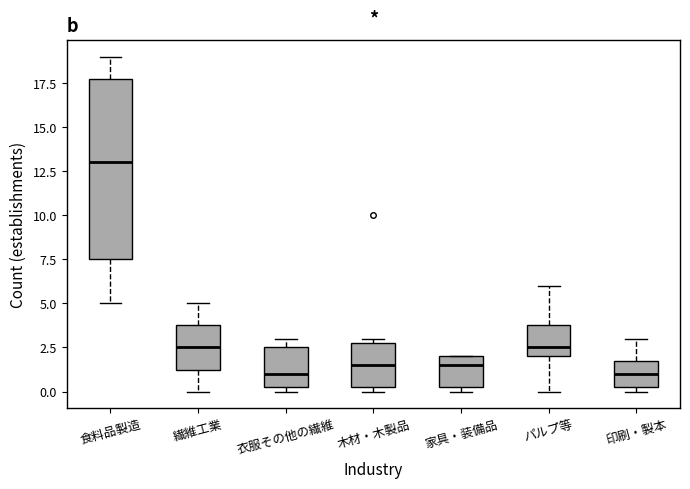

Reading left to right, transcribe this box plot: for each box, give where its median line is, the range the box spans, and where its two whiskers end, as read against the y-axis. The values are not printed on the chart, so give them approximately, as read against the axis.

食料品製造: median 13.0, box 7.5 to 18.0, whiskers 5.0 to 19.0
繊維工業: median 2.5, box 1.5 to 4.0, whiskers 0.0 to 5.0
衣服その他の繊維: median 1.0, box 0.5 to 2.5, whiskers 0.0 to 3.0
木材・木製品: median 1.5, box 0.5 to 3.0, whiskers 0.0 to 3.0 (just above the box's upper edge)
家具・装備品: median 1.5, box 0.5 to 2.0, whiskers 0.0 to 2.0
パルプ等: median 2.5, box 2.0 to 4.0, whiskers 0.0 to 6.0
印刷・製本: median 1.0, box 0.5 to 2.0, whiskers 0.0 to 3.0